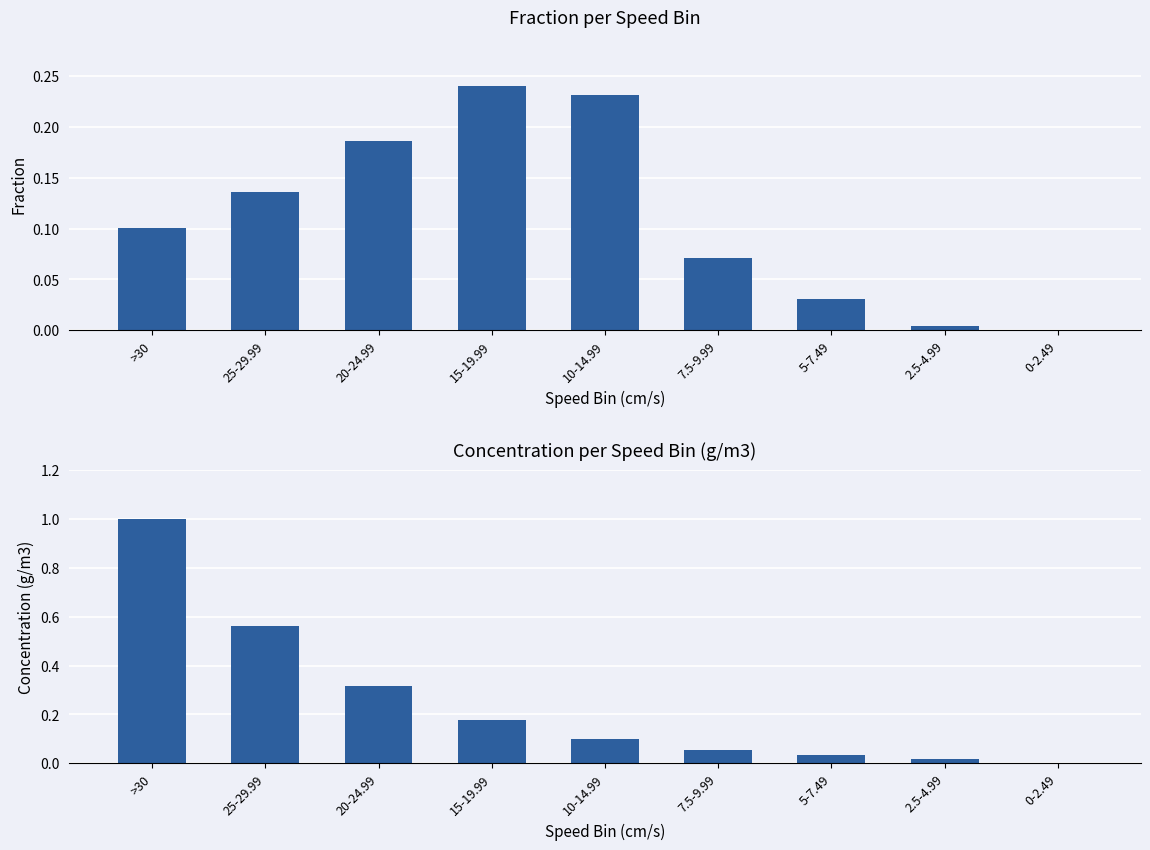

What is the highest value of the conc g/m3 series?

1.0